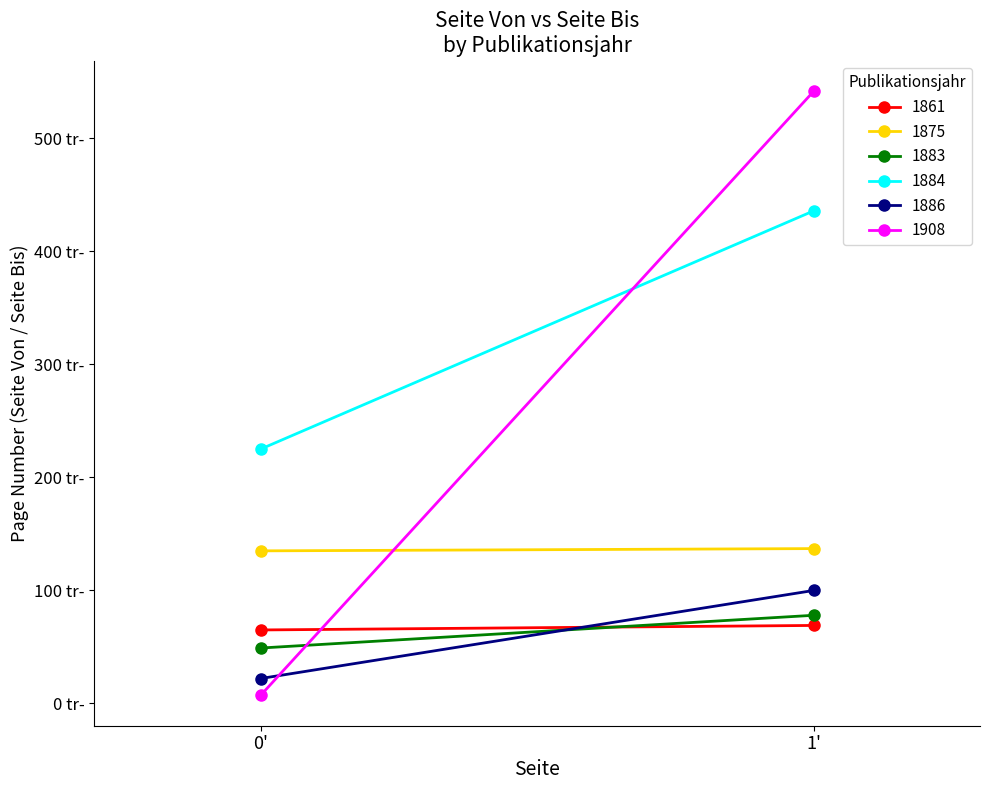

Which category has the highest value across all series?

Seite Bis